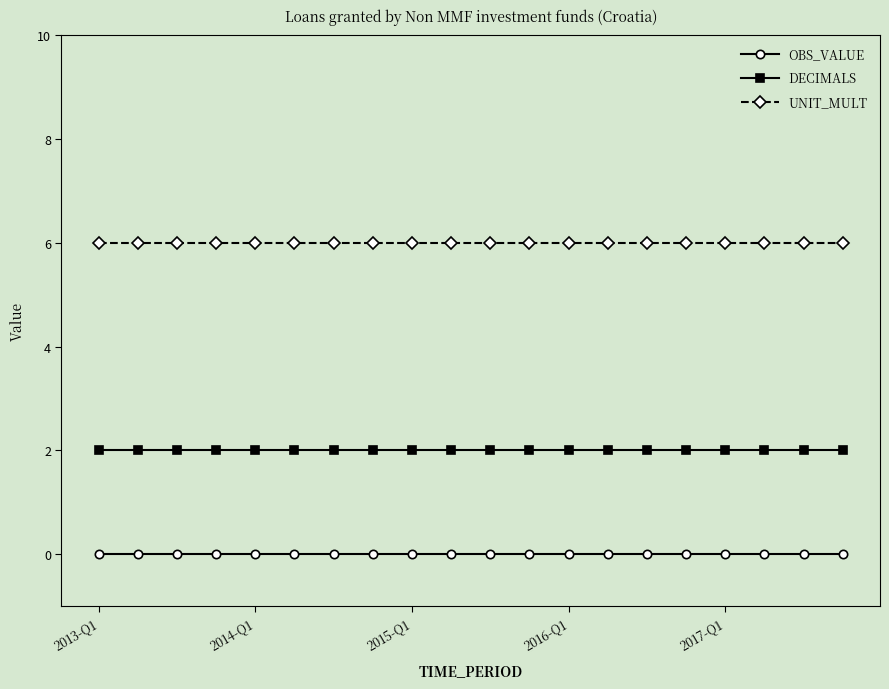

What is the sum of all DECIMALS values?

40